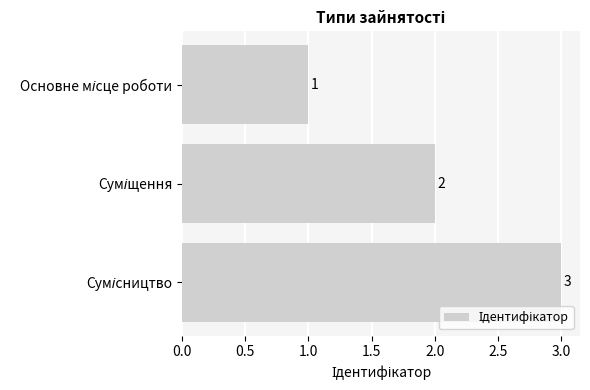

Count the values in the range 1 to 3.

3